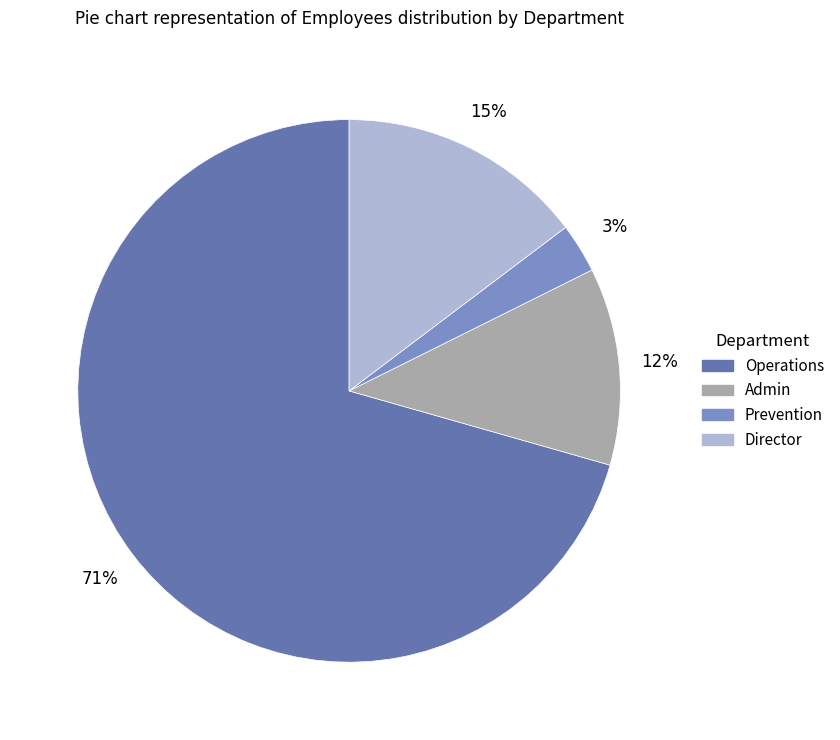

Which slice represents more than half of the pie?

Operations